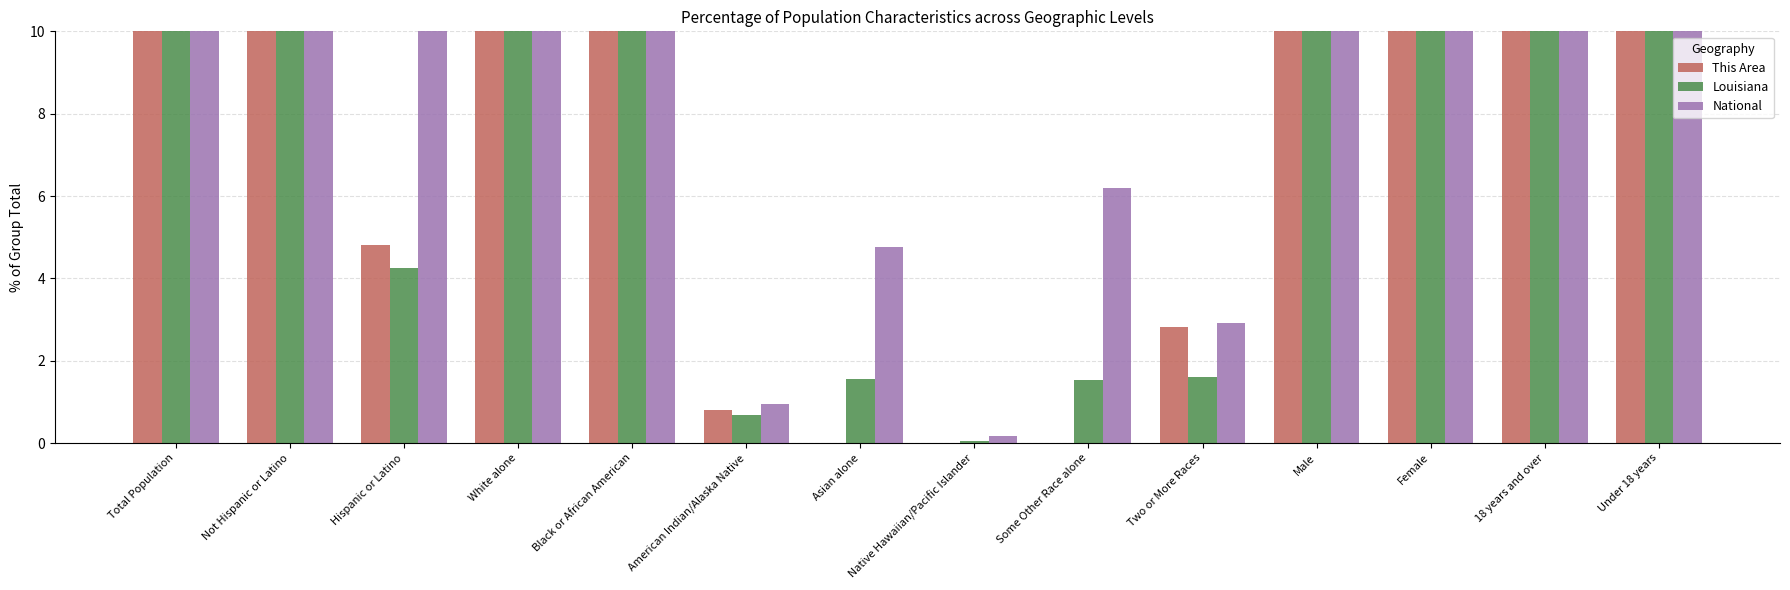

At which category does the chart reach its minimum across all series?

Asian alone